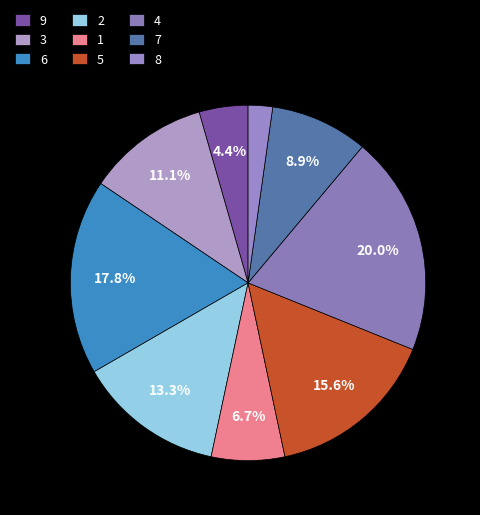

Combined, what portion of the pie is 8 and 6?

20.0%